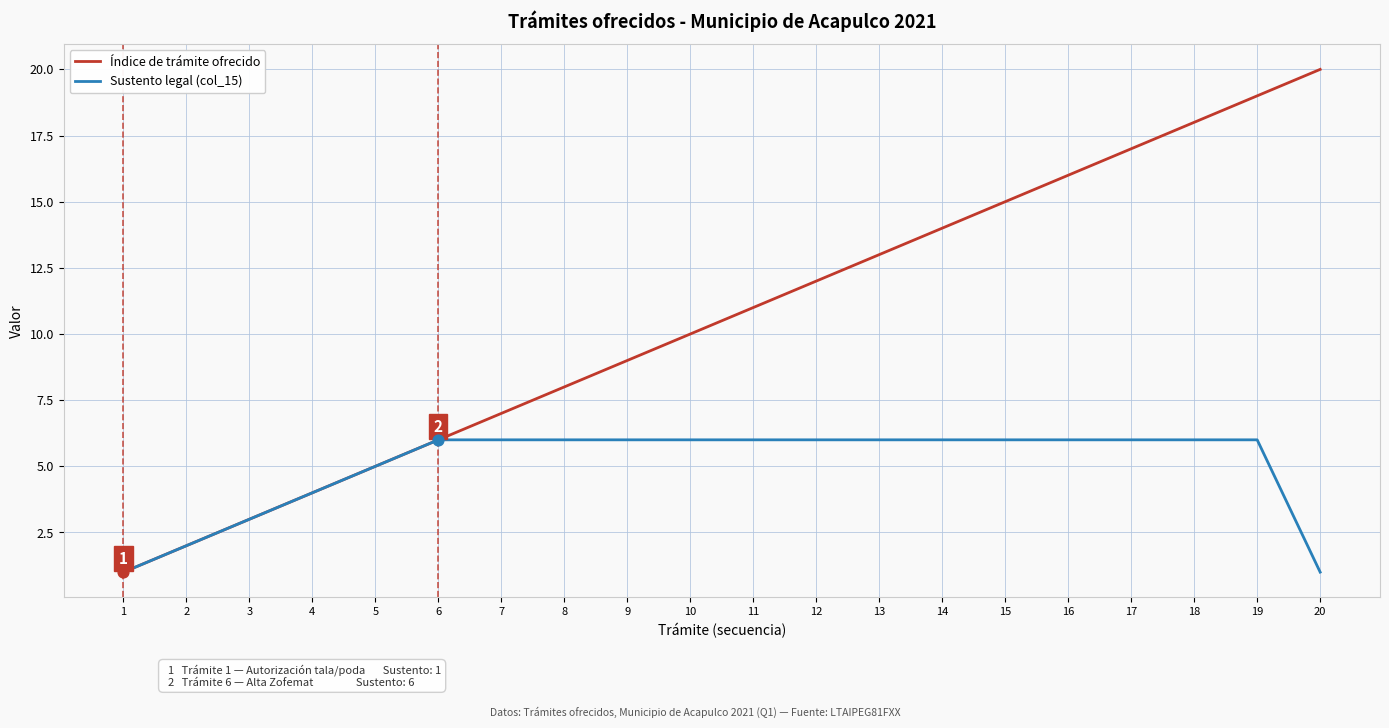

At which category is the sum across all series the highest?

19